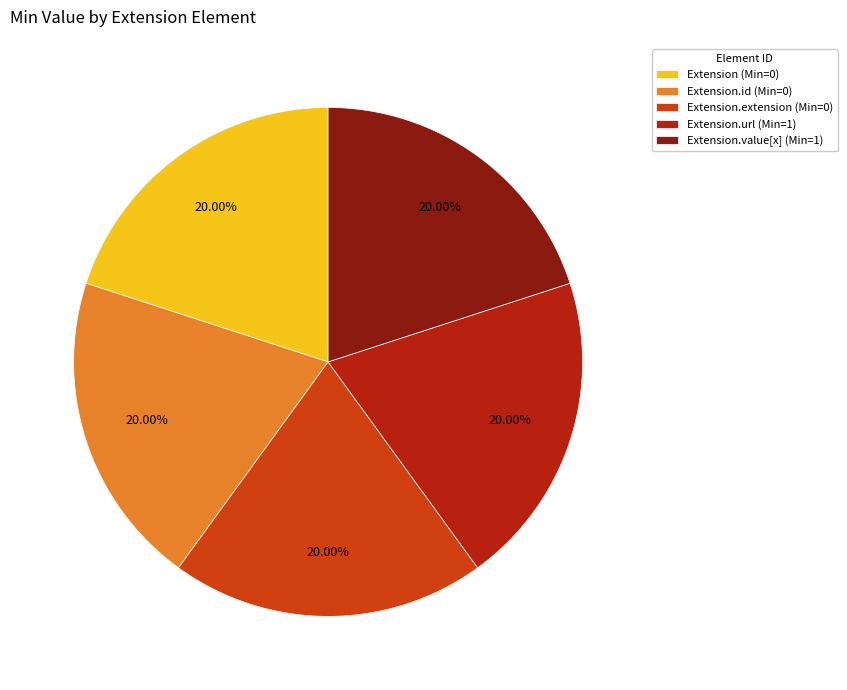

Approximately how many times larger is the value at Extension.id (Min=0) compared to Extension (Min=0)?

1.0